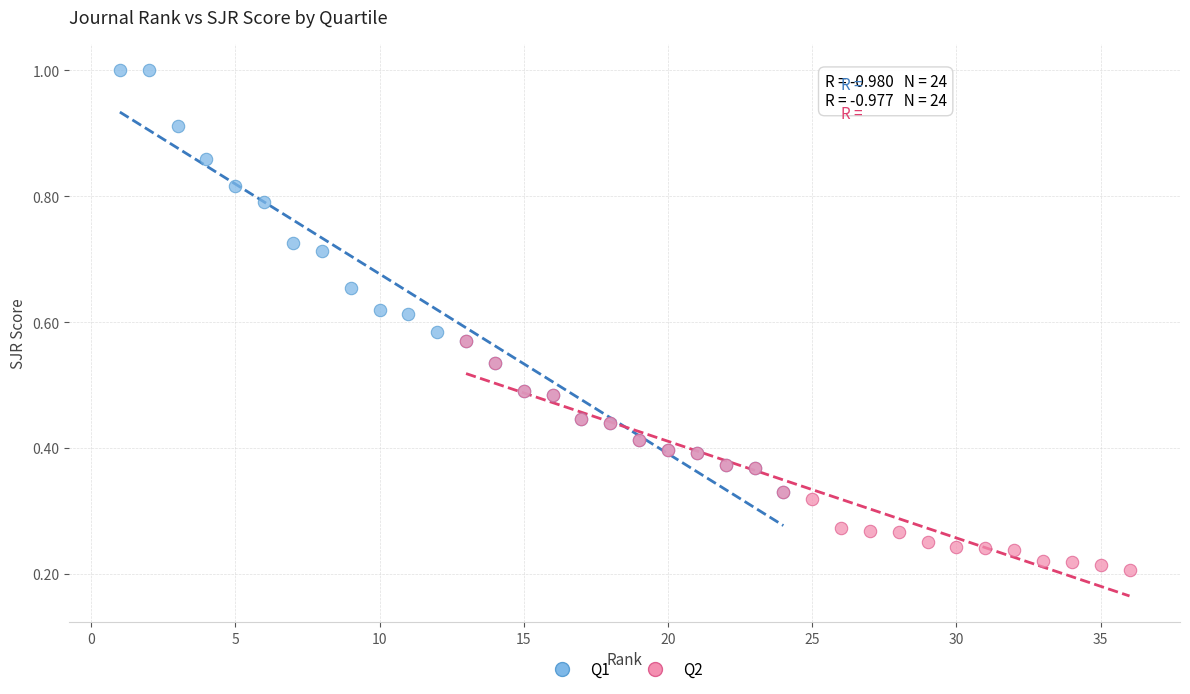

Which series reaches the maximum Y coordinate?

Q1